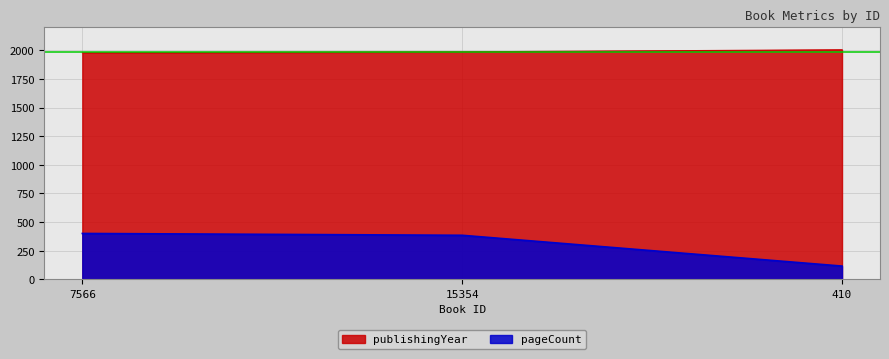

Rank the series by their average value, from lowest to highest.

pageCount, publishingYear